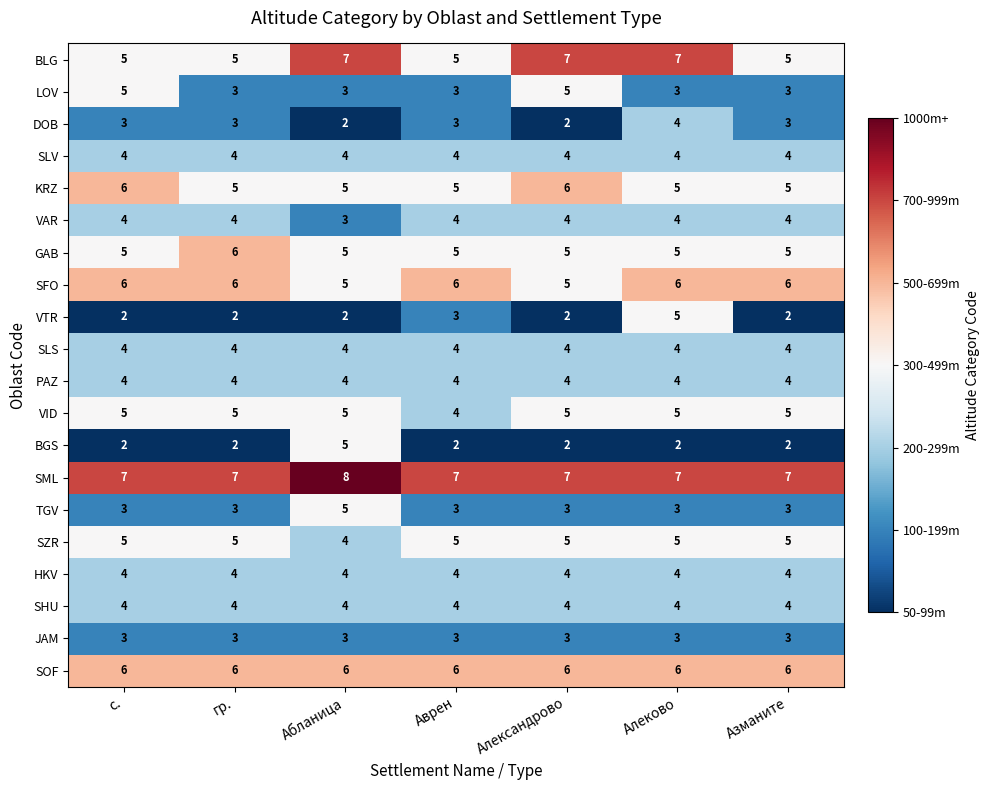

What value does the SOF series have at Абланица?

6